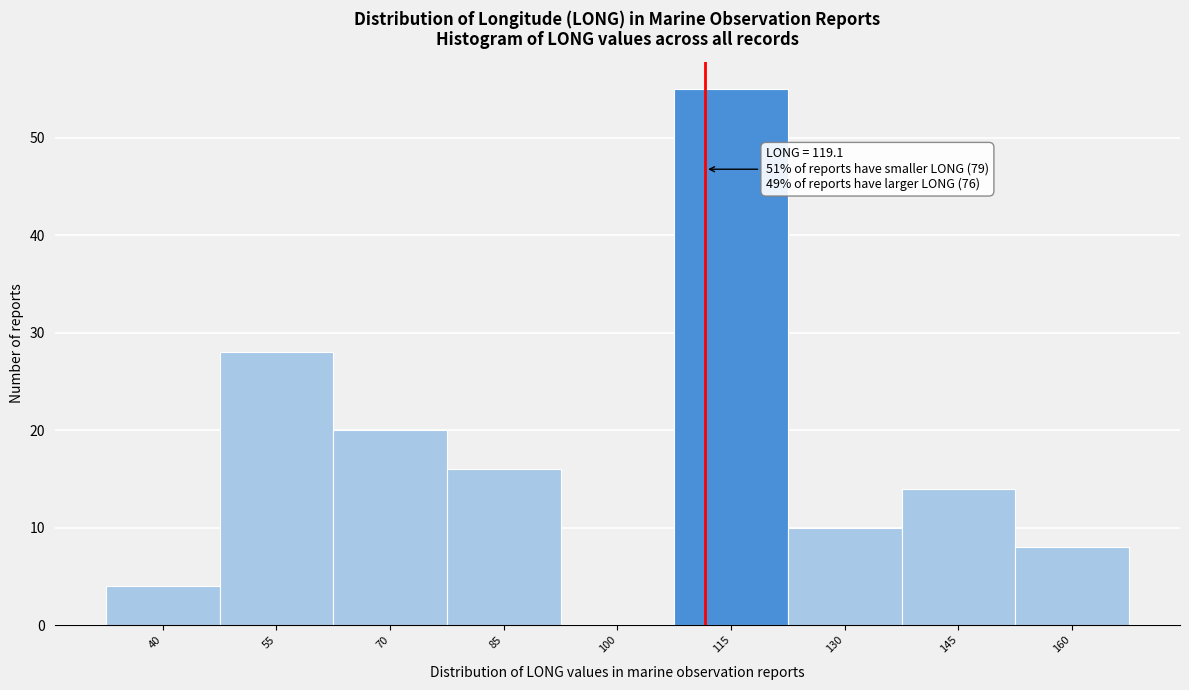

Reading left to right, extract all data points from this chart.

40=4	55=28	70=20	85=16	100=0	115=55	130=10	145=14	160=8